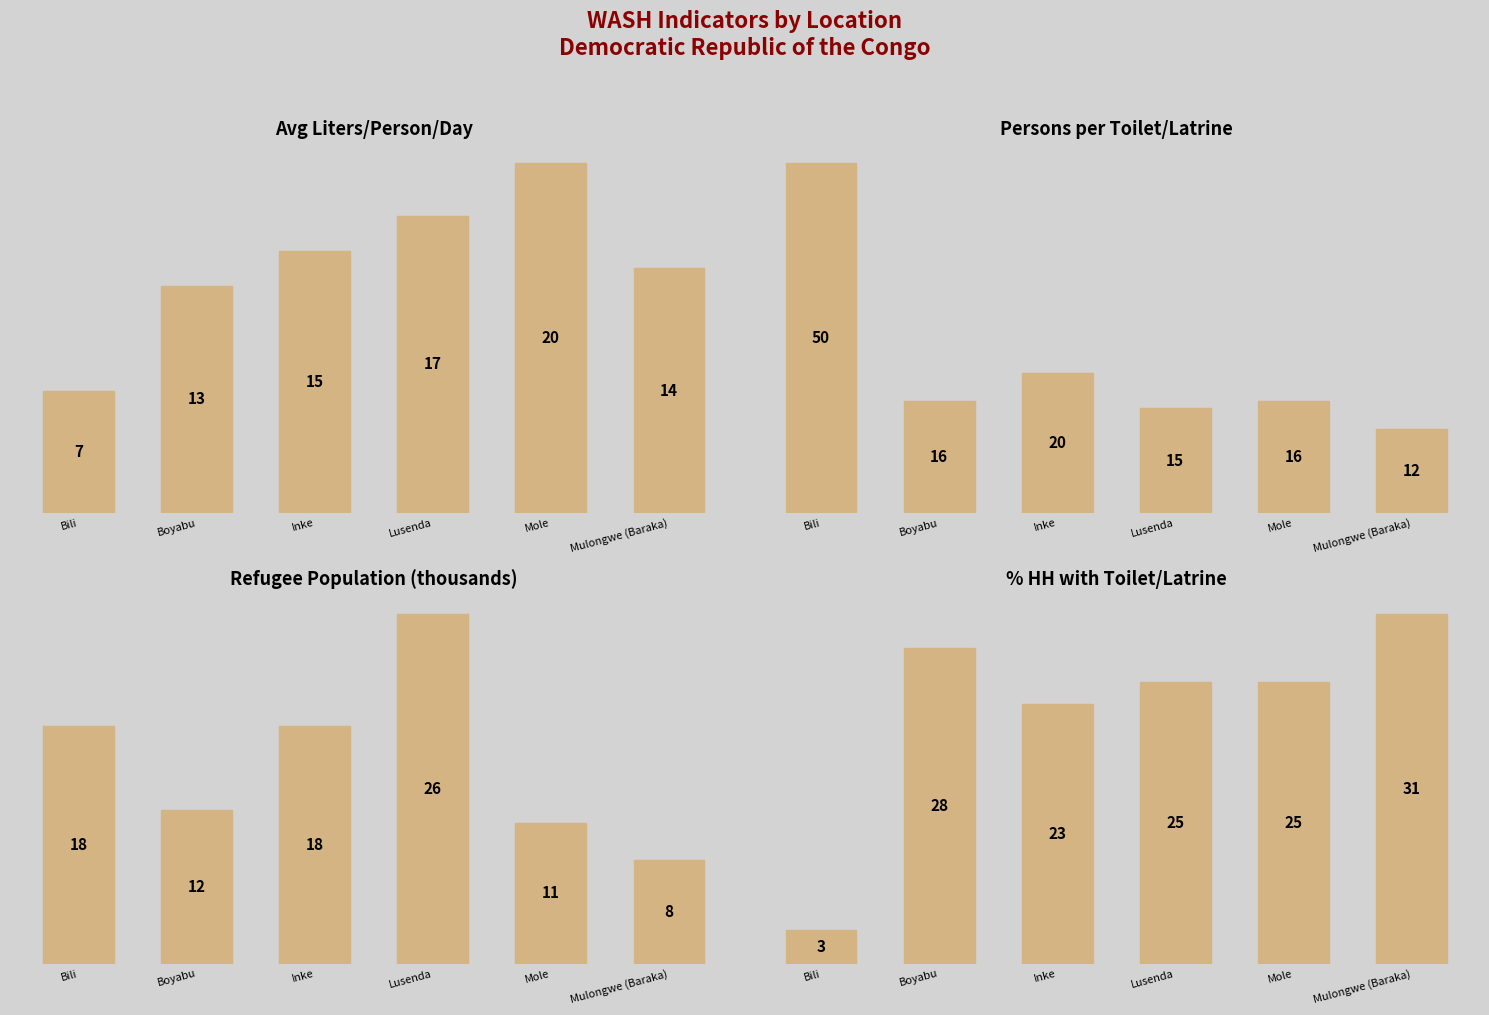

The value of % HH with Toilet/Latrine at Inke is 23.0. True or false?

True